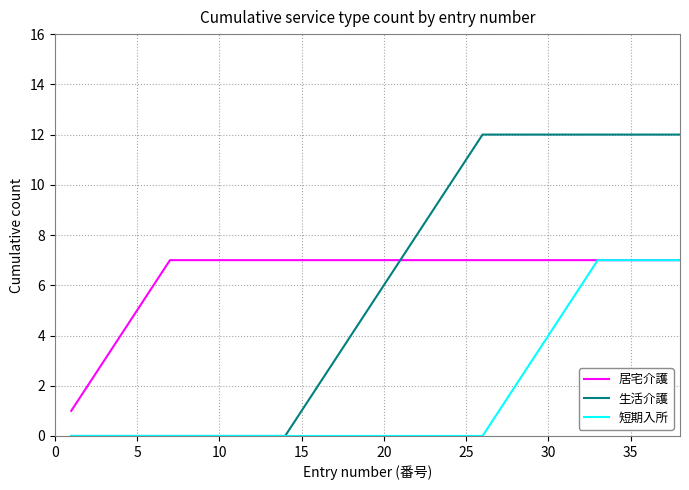

What is the average value of the 居宅介護 series?

6